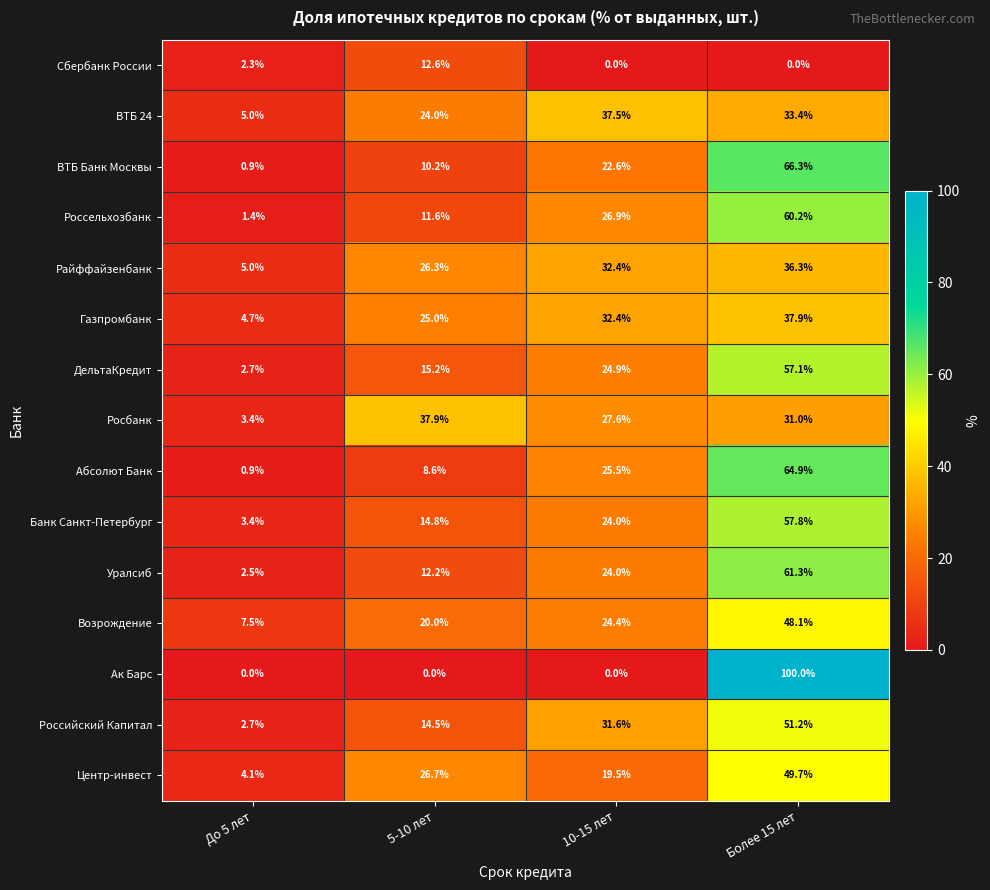

Which series changed the most between 5-10 лет and Более 15 лет?

Ак Барс